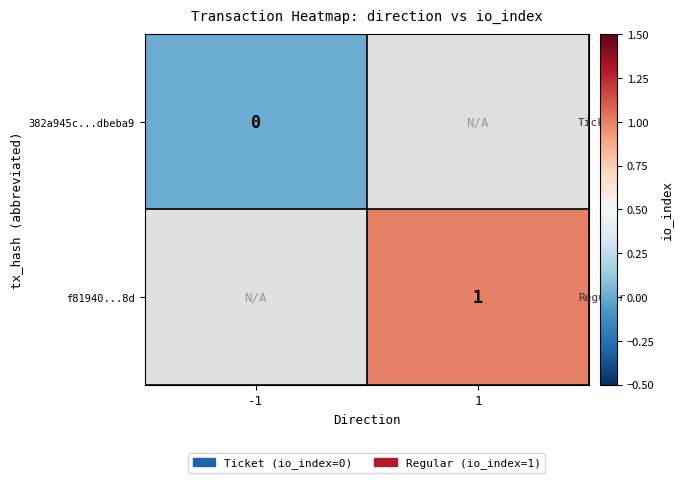

The value of f81940...8d at 1 is 1. True or false?

True